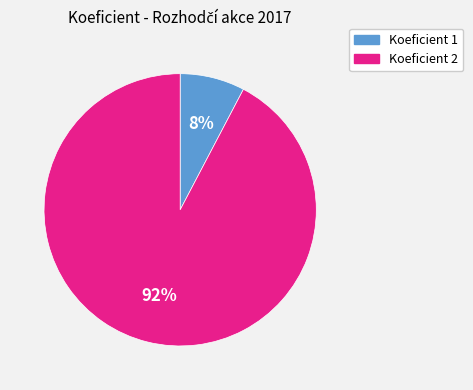

How many segments does this pie chart have?

2